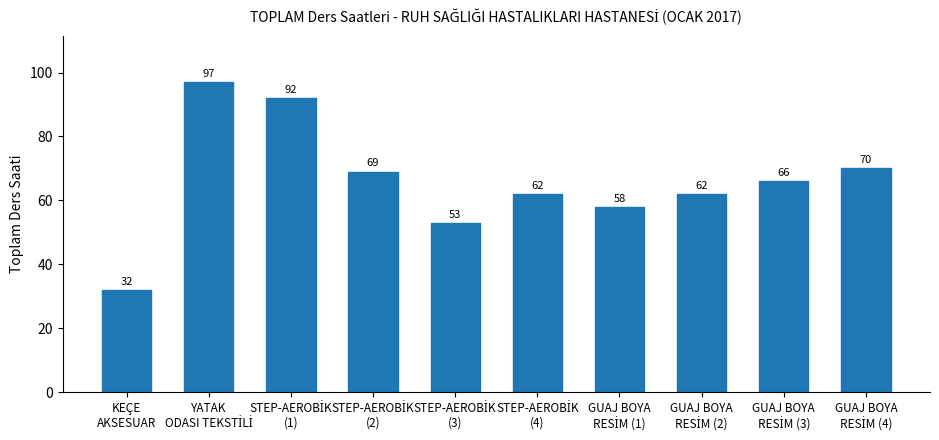

At which category does the chart reach its minimum across all series?

KEÇE
AKSESUAR